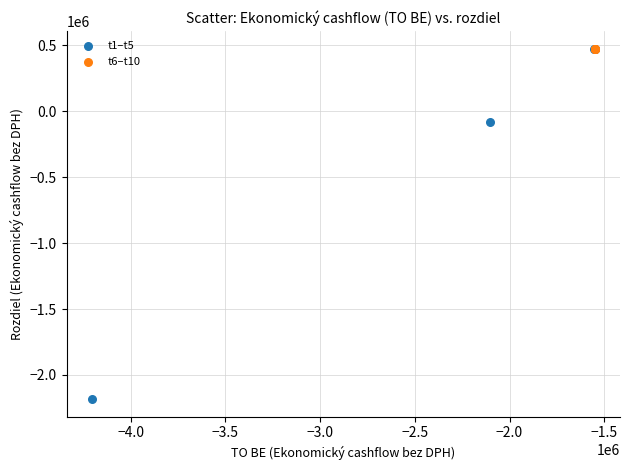

Which series contains the lowest Y value?

t1–t5